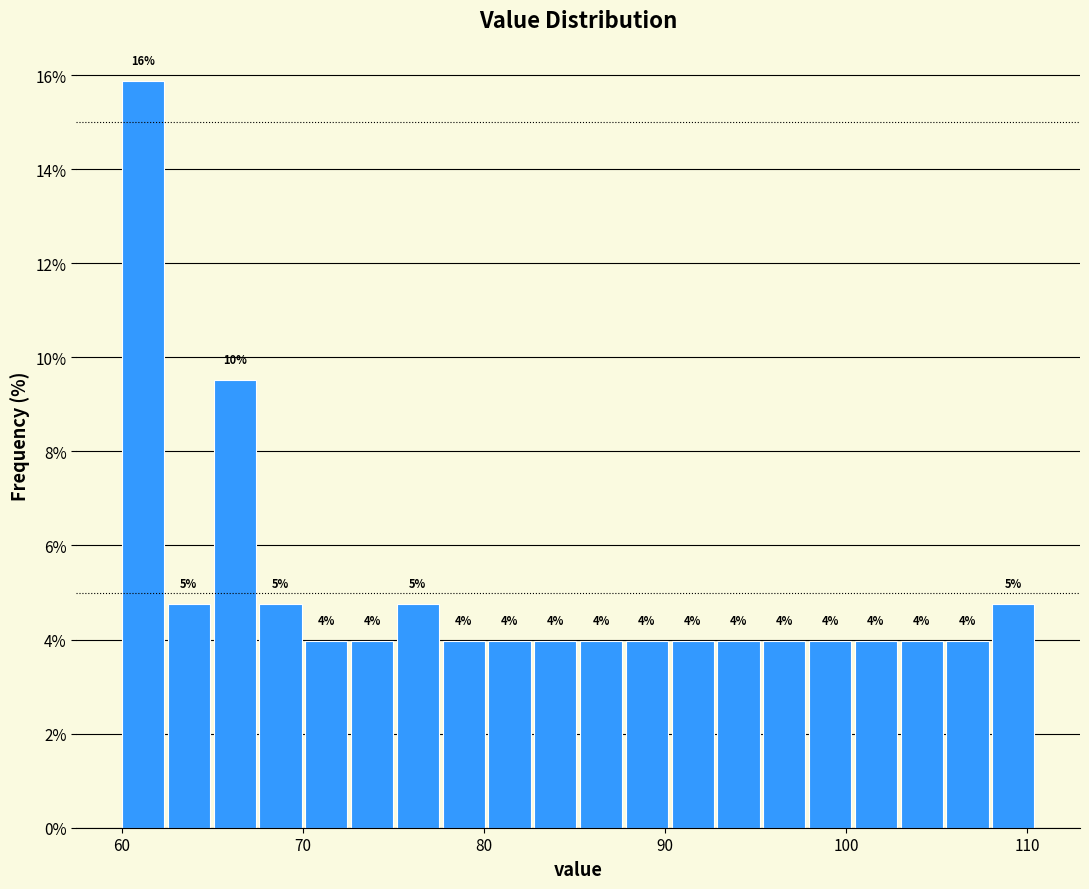

Around what value on the x-axis is the tallest bar? Give the approximate position of its centre, as read against the axis.

61